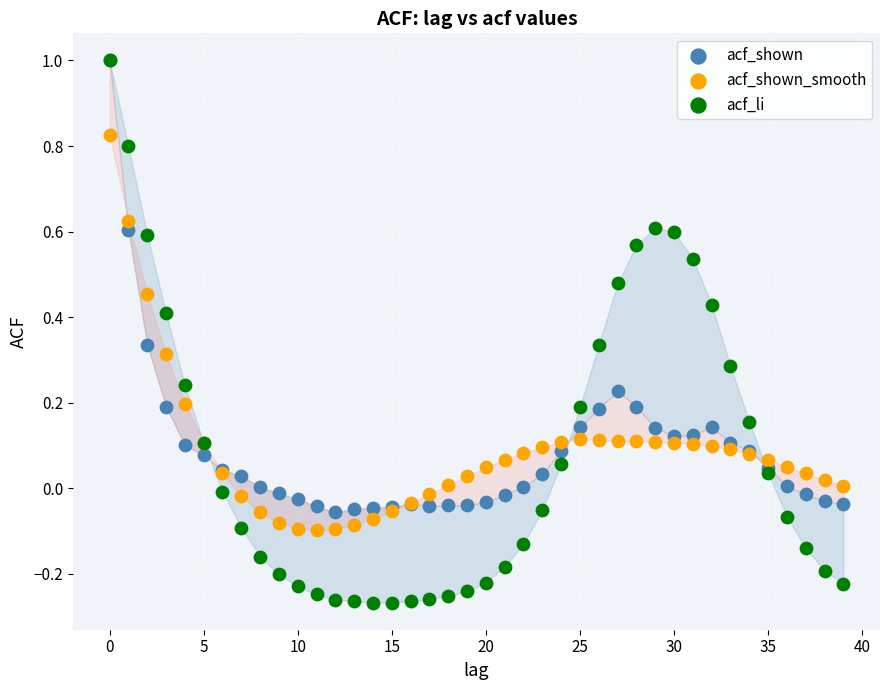

Which series has the largest Y range (max minus min)?

acf_li